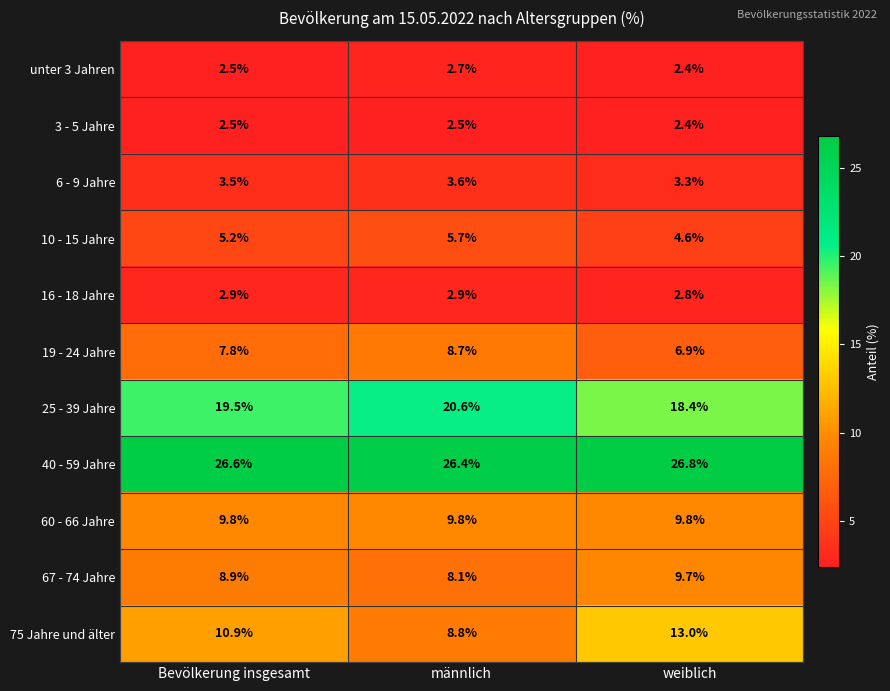

At how many categories does at least one series exceed 2?

3